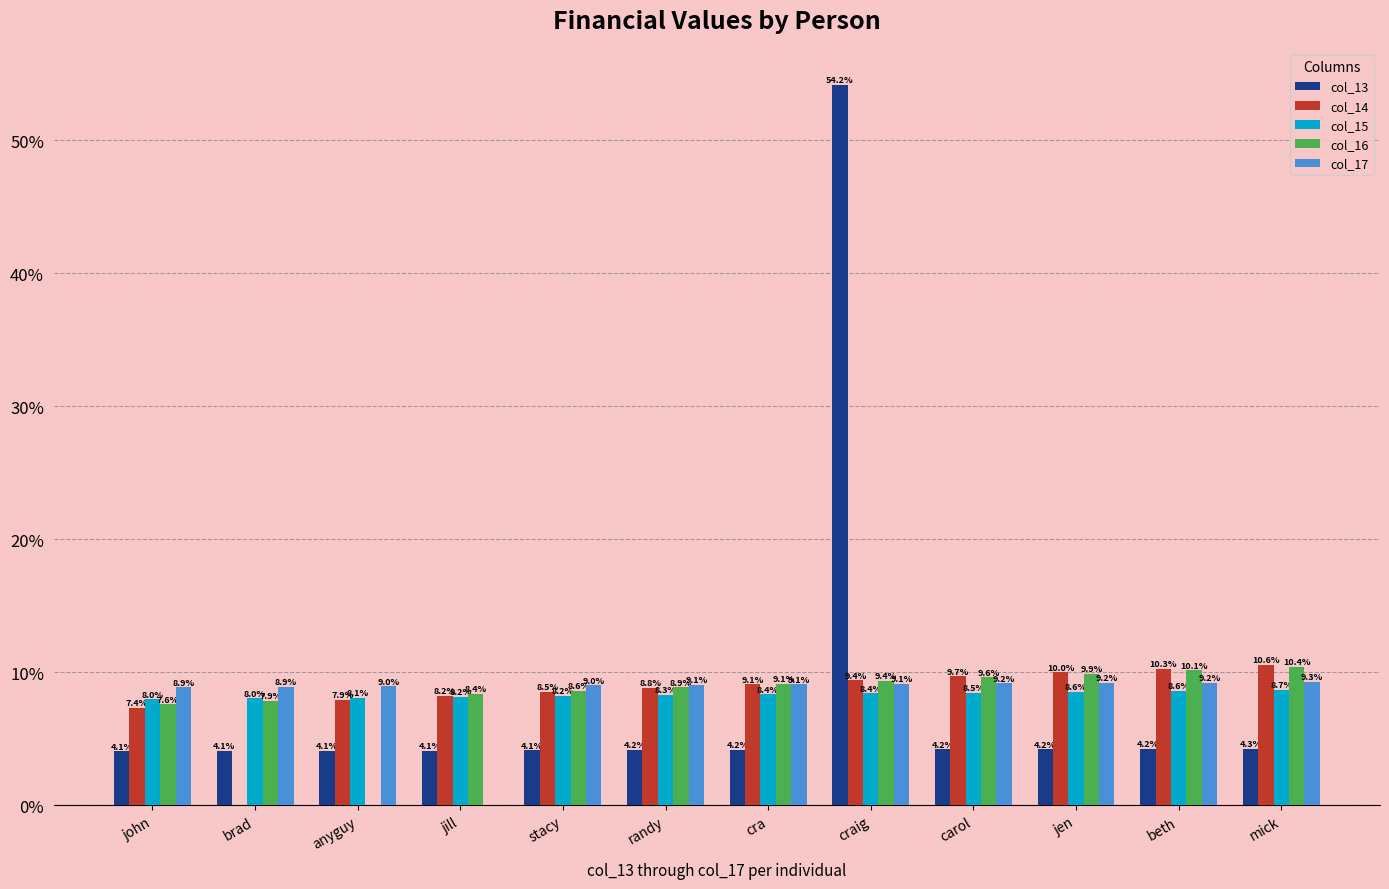

At which category does the chart reach its peak across all series?

craig